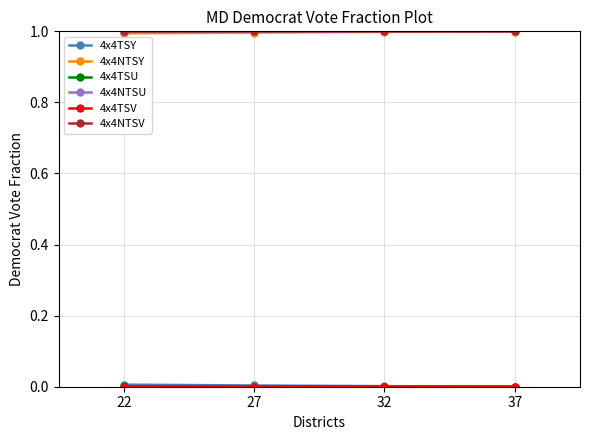

How many lines are shown in the chart?

6